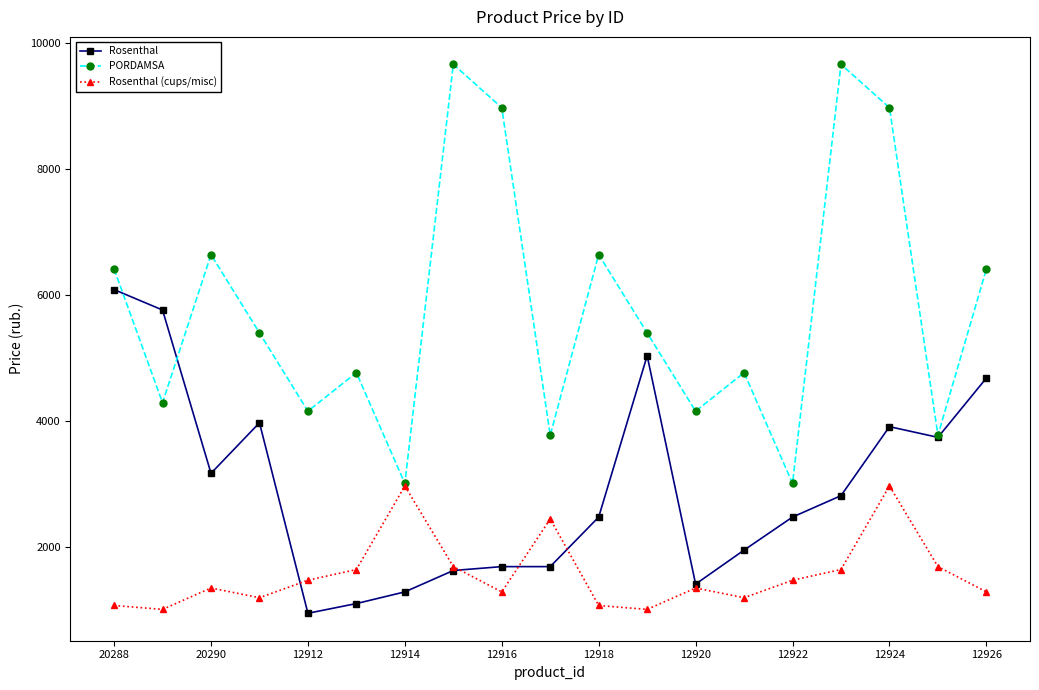

What is the difference between the maximum and minimum values in the Rosenthal series?

5144.8